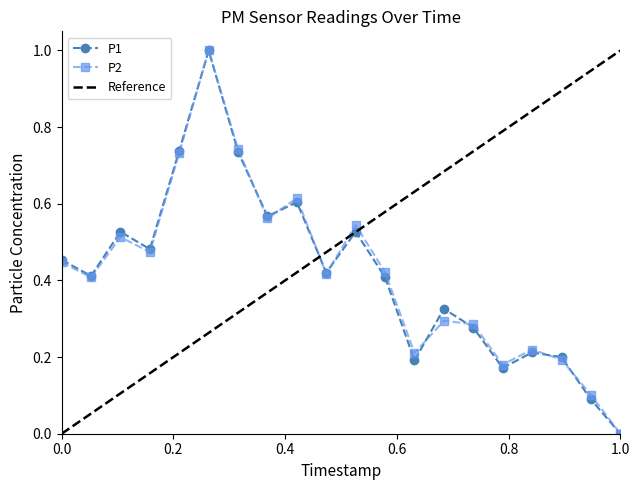

How many values in P1 are above zero?

19